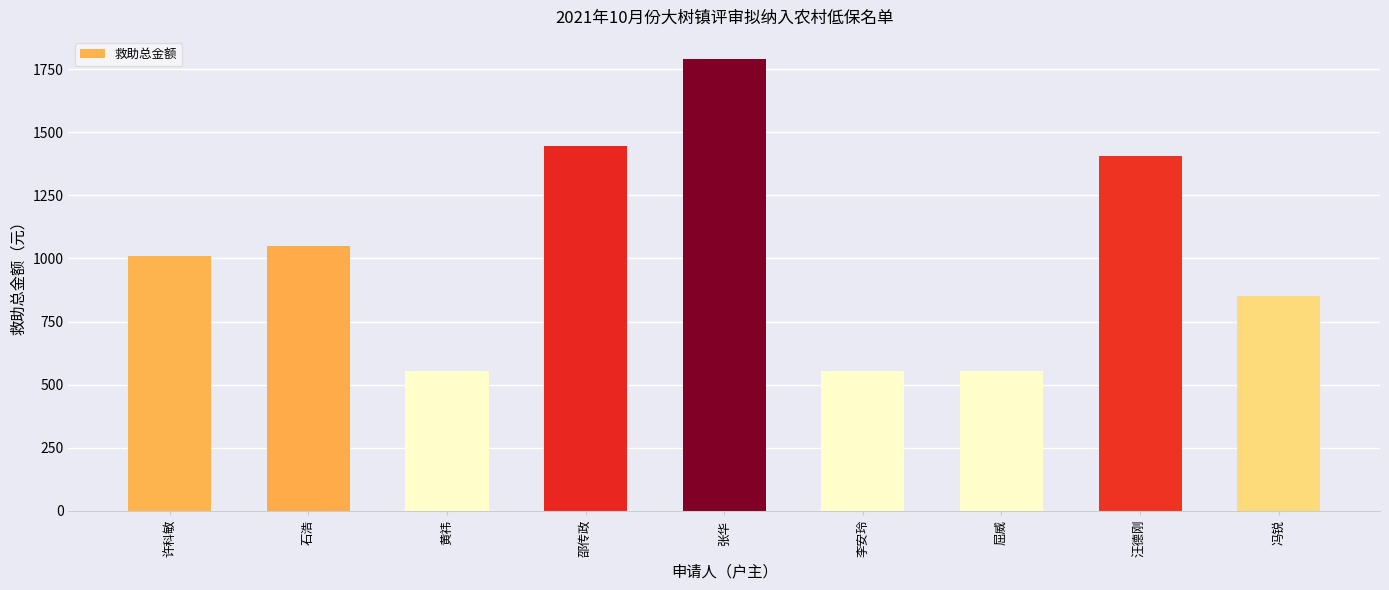

What is the sum of the values at 李安玲 and 屈威?

1110